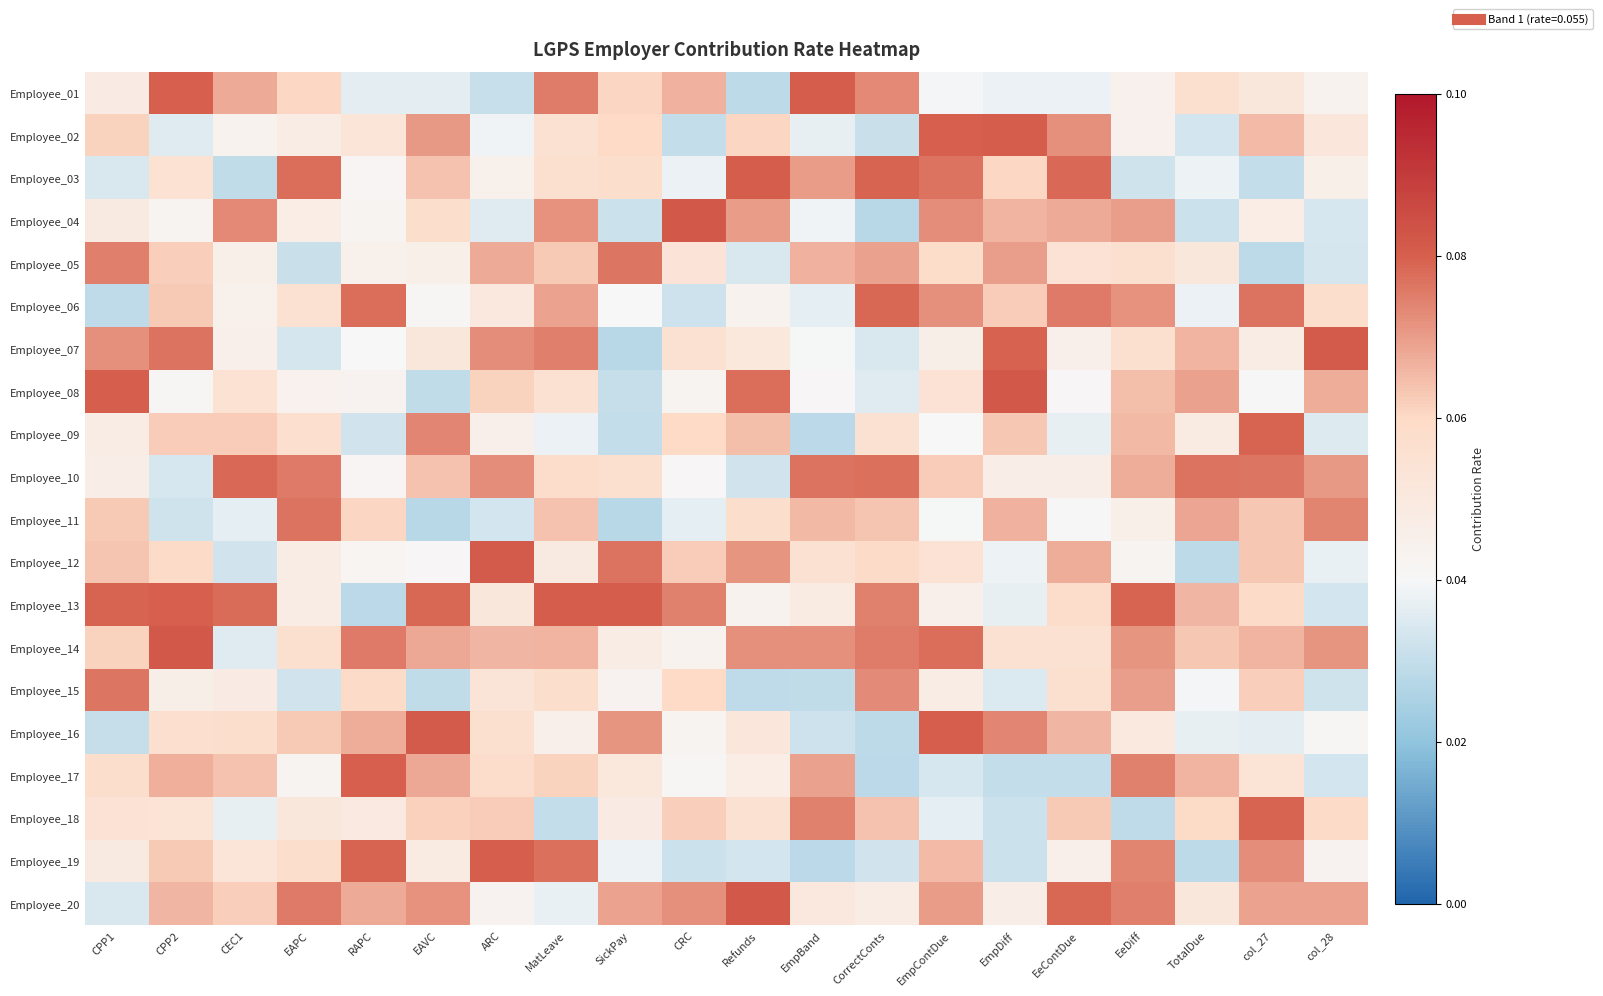

At how many categories does at least one series exceed 0?

20